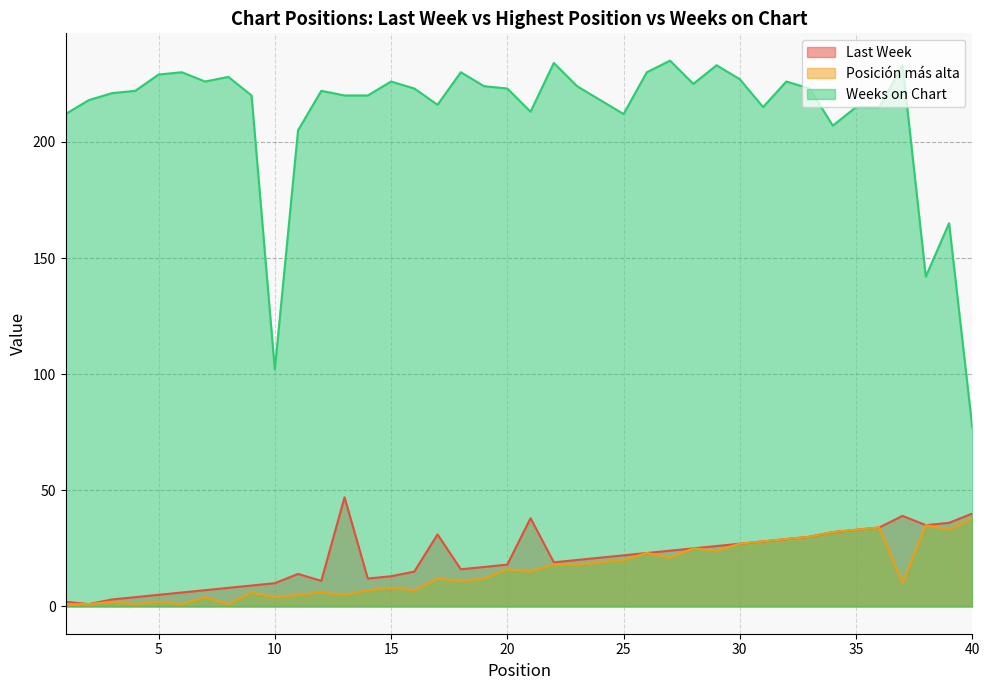

The Last Week series shows 1 at 2. True or false?

True